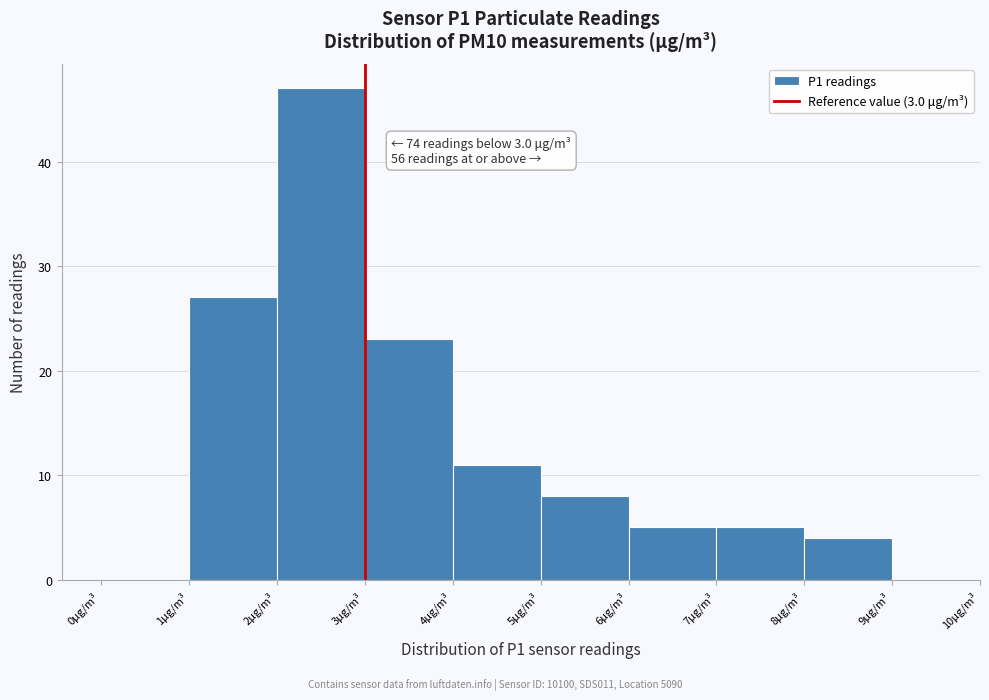

Over which range of the x-axis is the bar tallest?

2 to 3